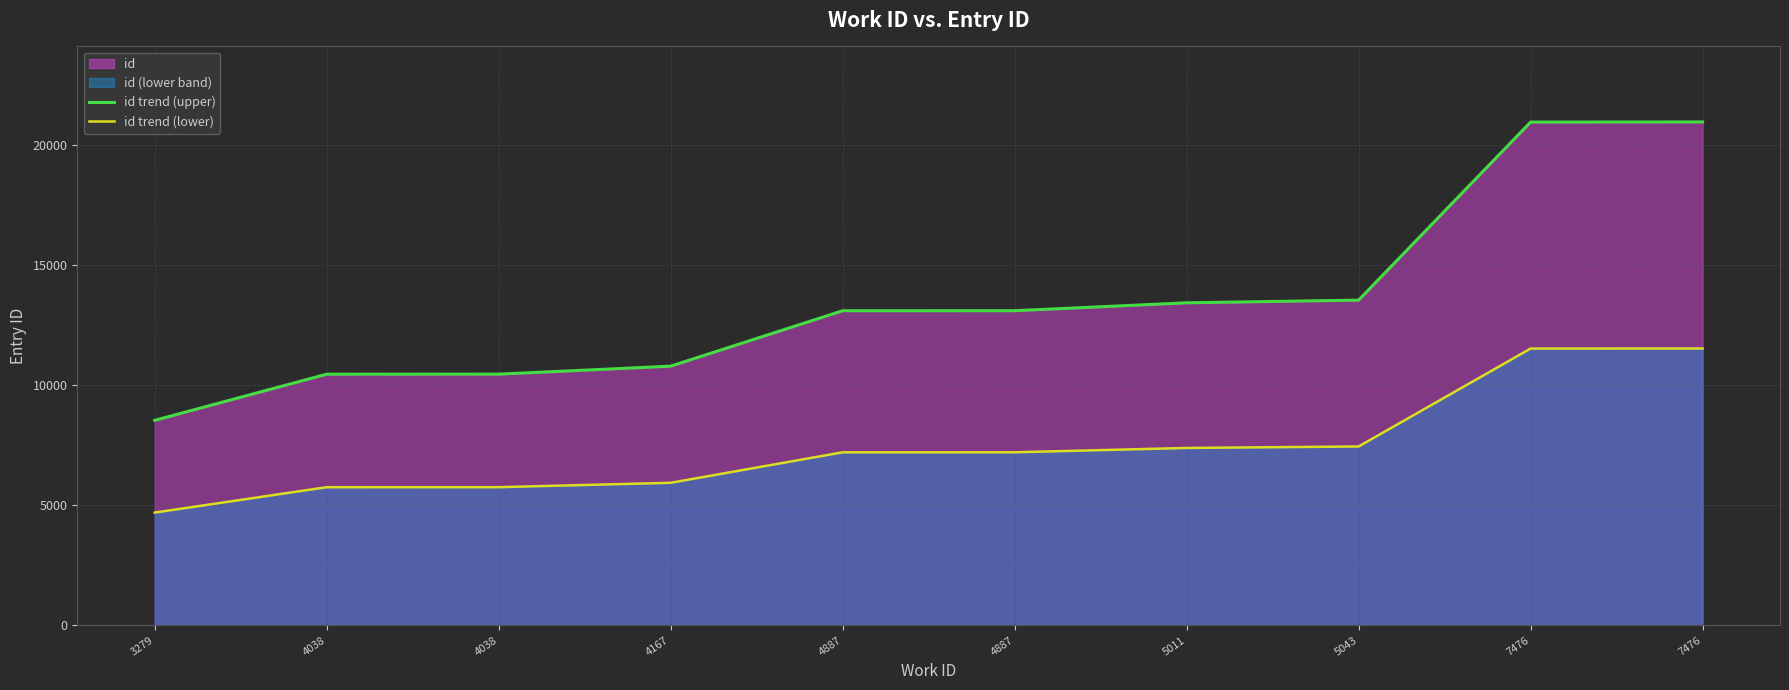

True or false: id trend (upper) and id trend (lower) intersect in this chart.

False